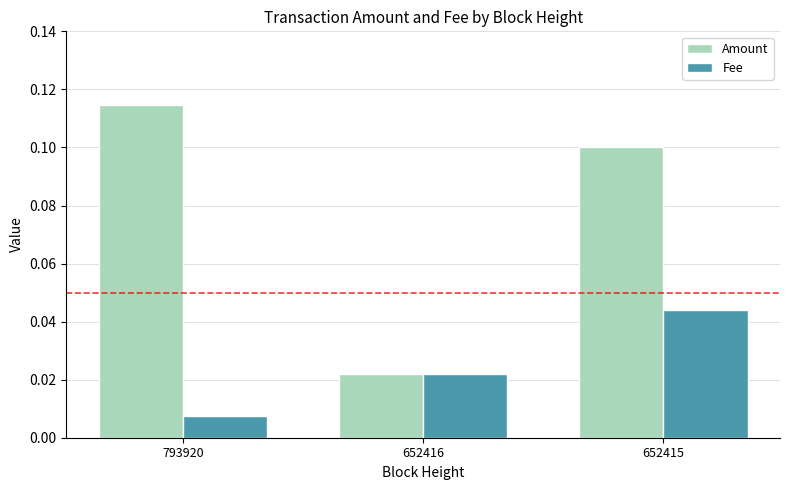

Which category has the lowest value in the Amount series?

652416